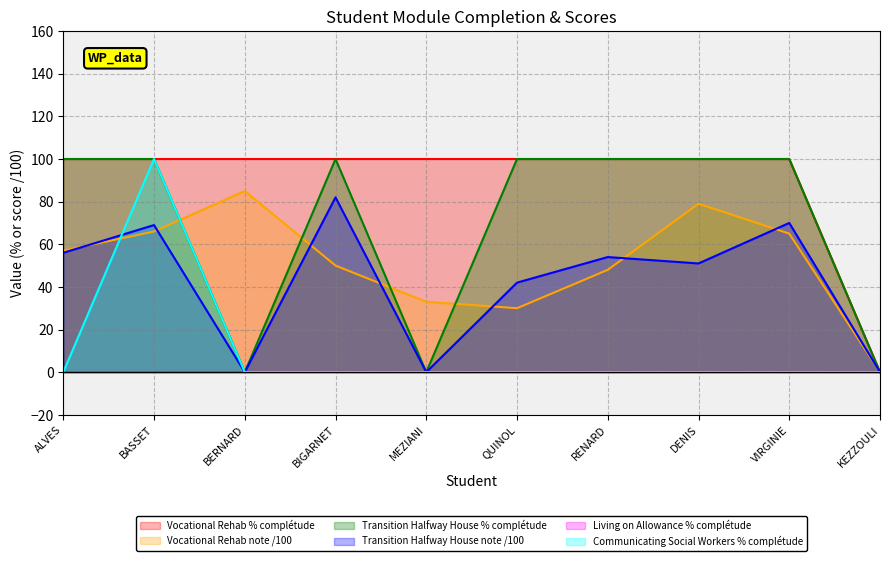

The Vocational Rehab note /100 series shows 16 at QUINOL. True or false?

False